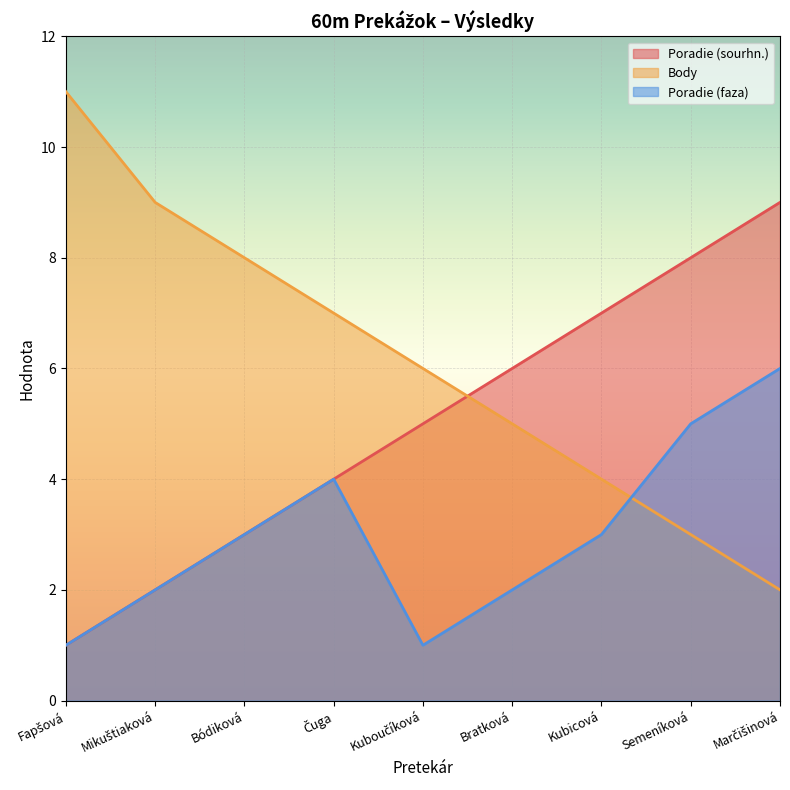

What is the value of the Poradie (sourhn.) point at the 3rd from the left?

3